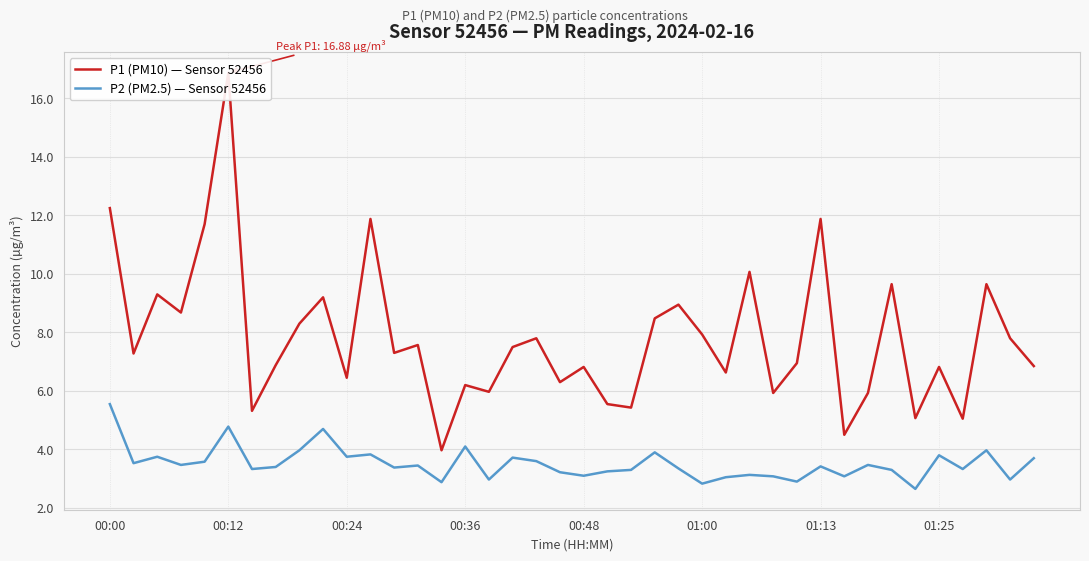

At which label does P2 (PM2.5) — Sensor 52456 first exceed 3?

00:00